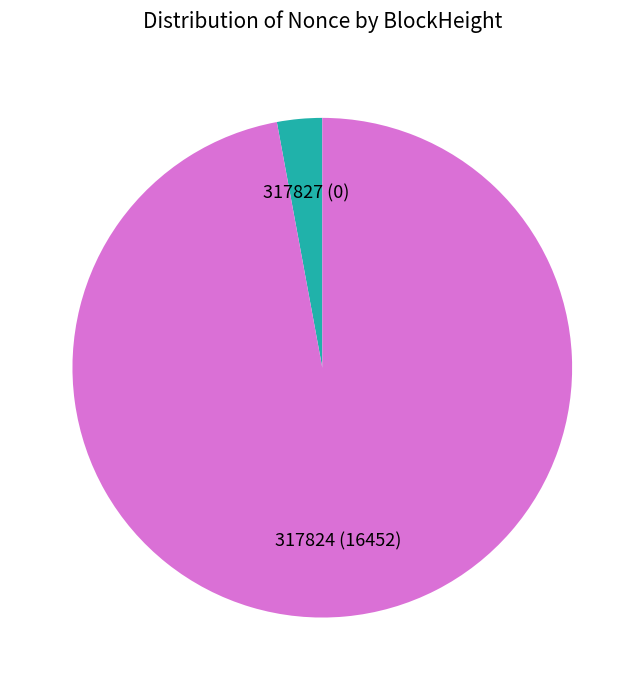

Is there a majority slice in this chart?

Yes